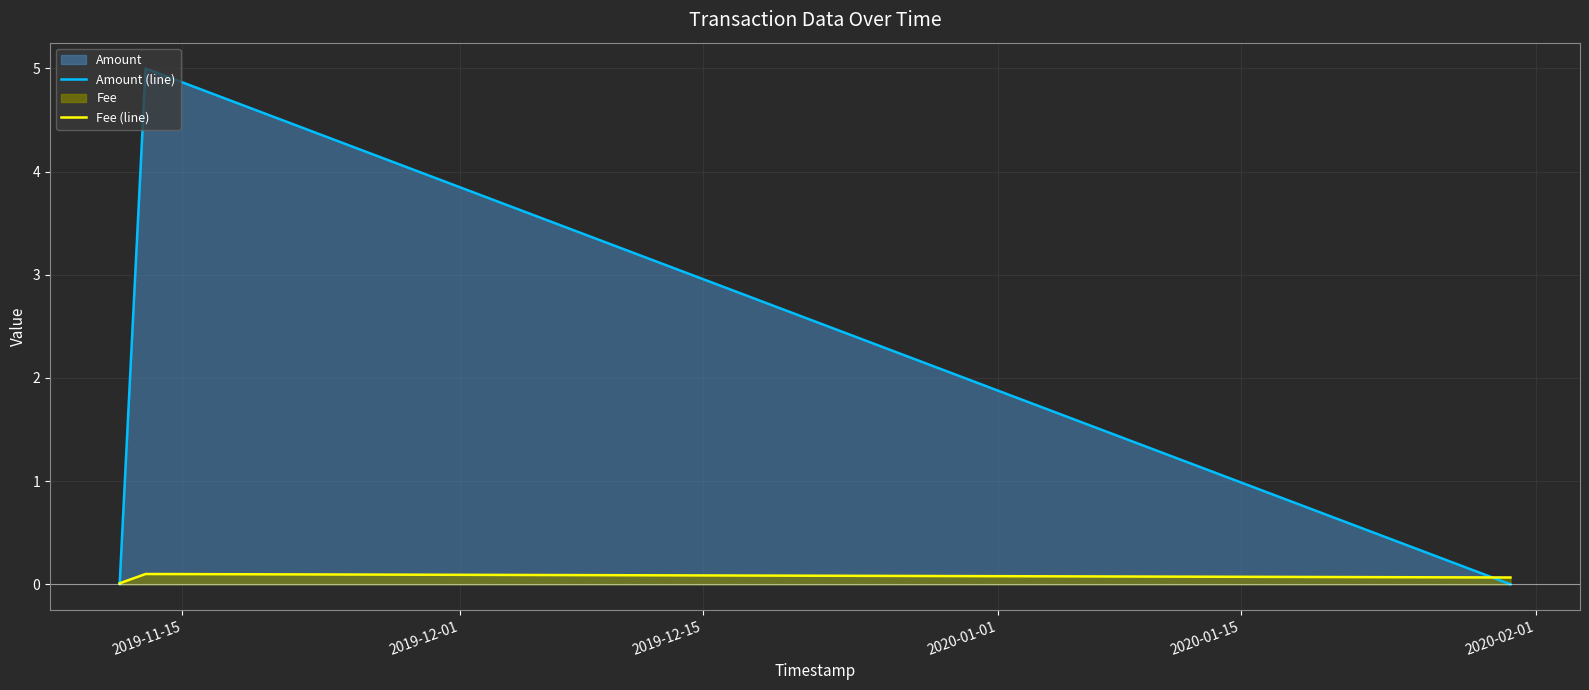

Which series has the largest range (max minus min)?

Amount (line)